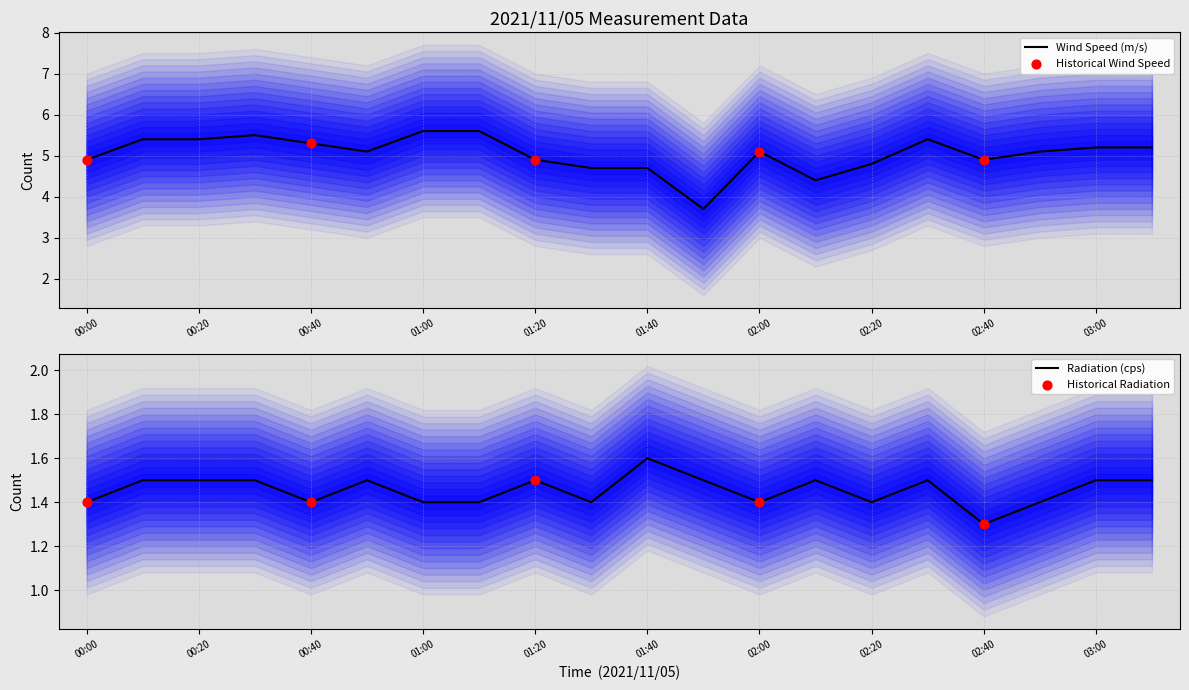

Which series contains the lowest Y value?

Radiation (cps)